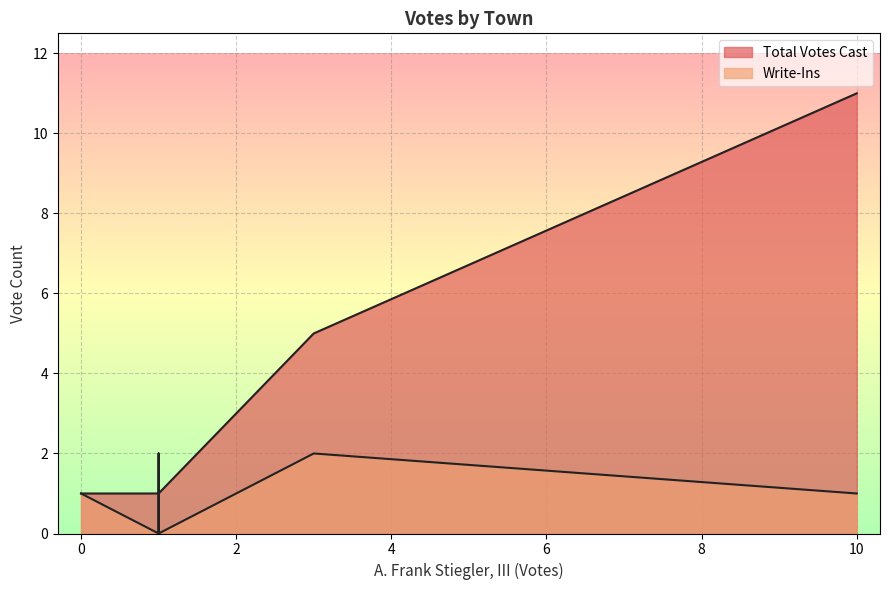

What is the difference between the maximum and minimum values in the Write-Ins series?

2